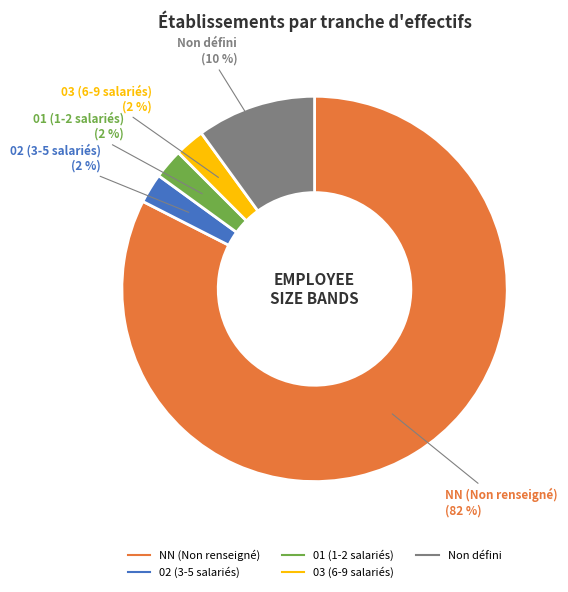

Count the number of slices in the pie.

5